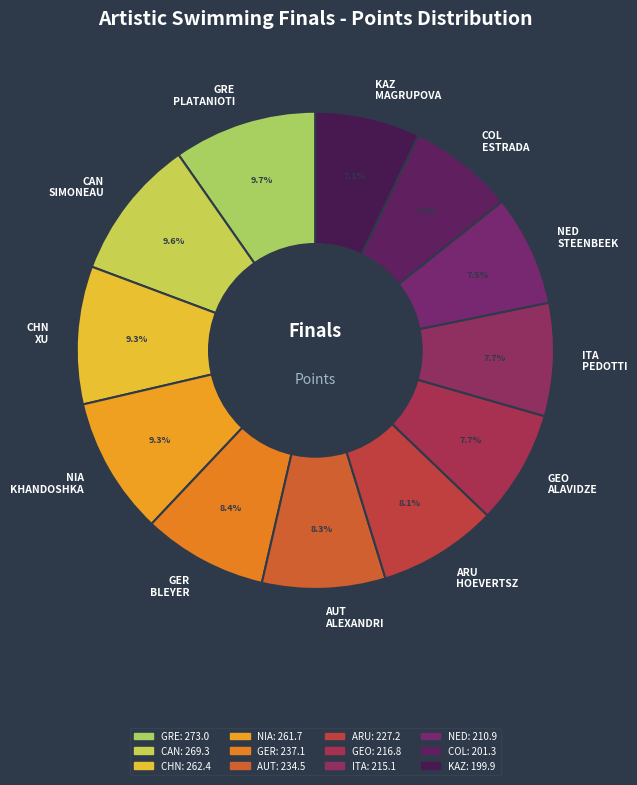

How much of the chart is everything except CHN XU?

90.7%